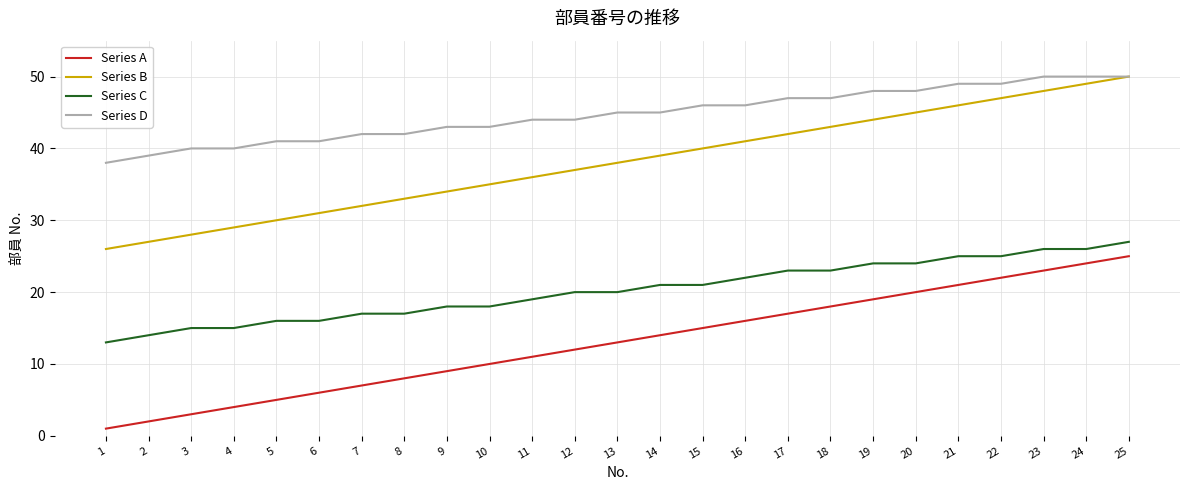

Rank the series at 1 from lowest to highest value.

Series A, Series C, Series B, Series D